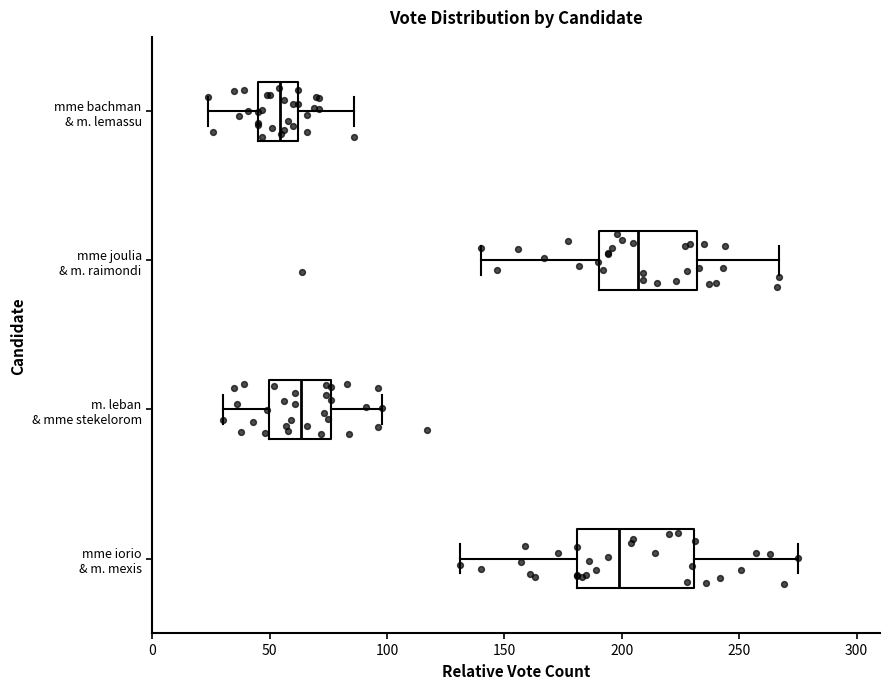

Reading bottom to top, read every box against the x-axis: the position of its median line, the range the box covers, and the ends of its whiskers. The values are not printed on the chart, so give them approximately, as read against the axis.

mme iorio & m. mexis: median 200, box 180 to 230, whiskers 130 to 275
m. leban & mme stekelorom: median 65, box 50 to 75, whiskers 30 to 100
mme joulia & m. raimondi: median 205, box 190 to 230, whiskers 140 to 265
mme bachman & m. lemassu: median 55, box 45 to 60, whiskers 25 to 85